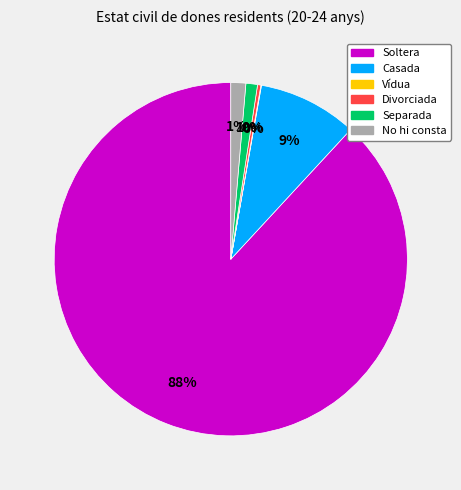

The No hi consta slice represents 11% of the pie. True or false?

False